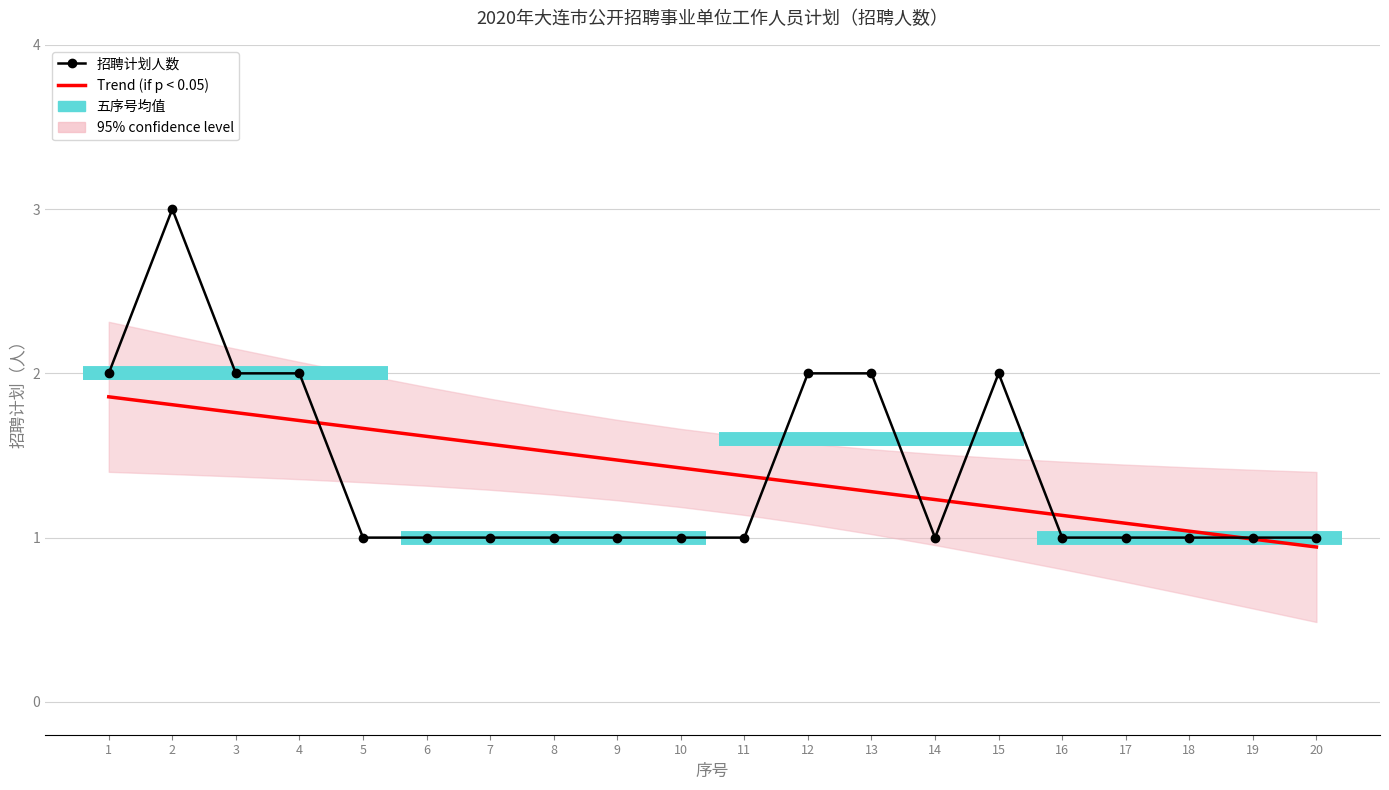

What is the difference between the highest and lowest values at 14?

0.2